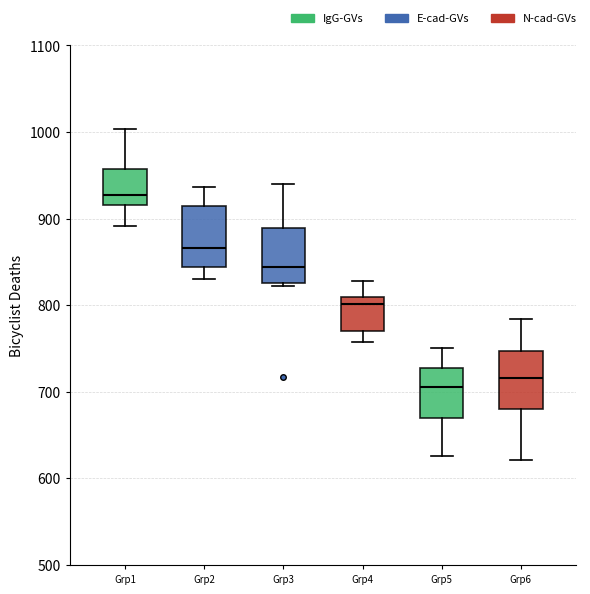

Where is the lower edge of the box for Grp6 on the y-axis? The values are not printed on the chart, so give them approximately, as read against the axis.

680